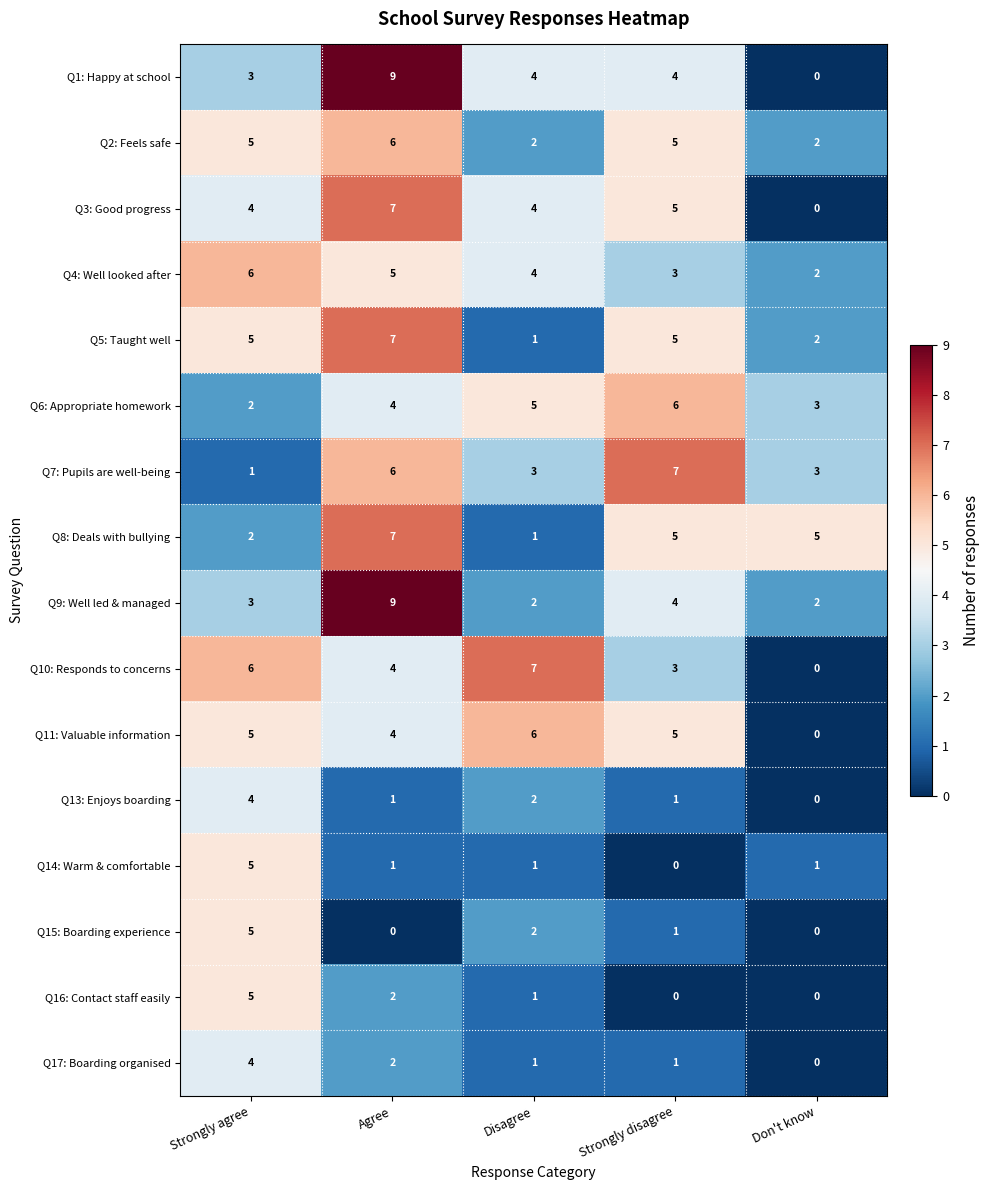

What is the sum of the Q9: Well led & managed values at Disagree and Strongly disagree?

6